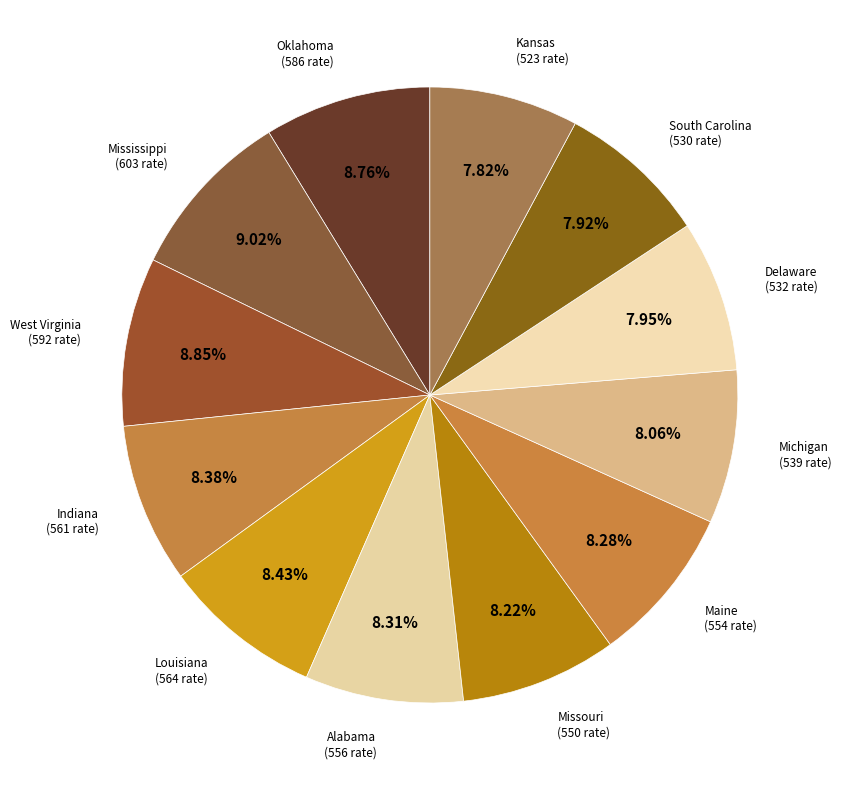

What is the total percentage of Mississippi and Indiana?

17.4%